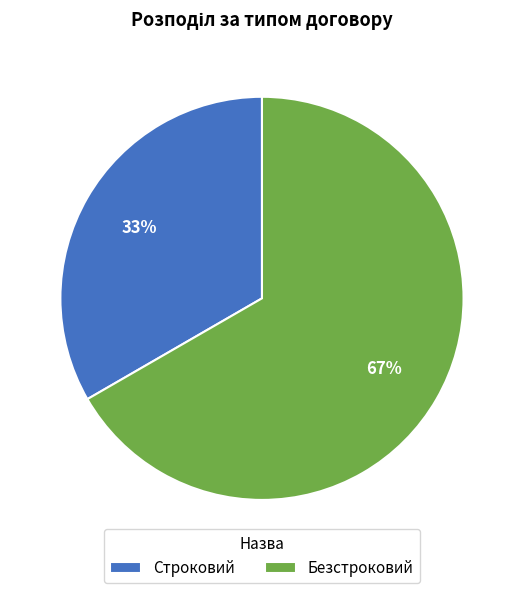

Is there a majority slice in this chart?

Yes